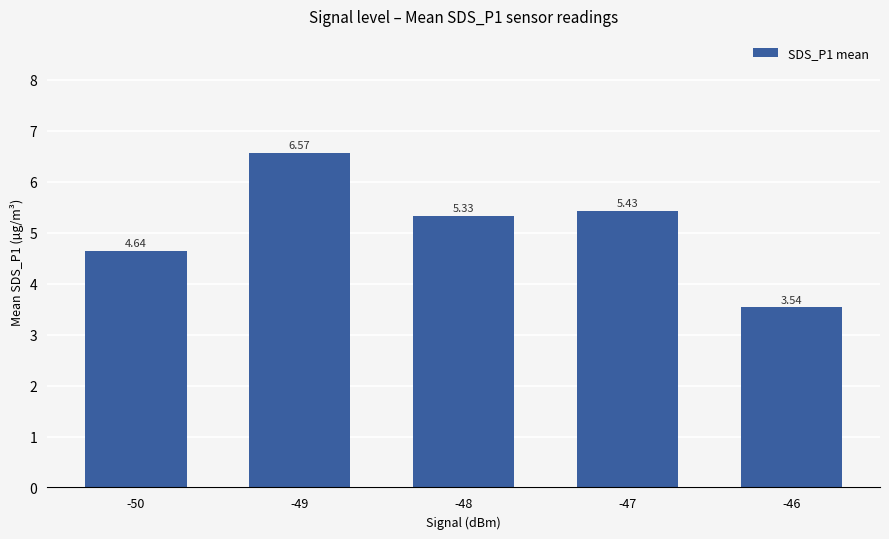

Rank the categories by value from lowest to highest.

-46, -50, -48, -47, -49